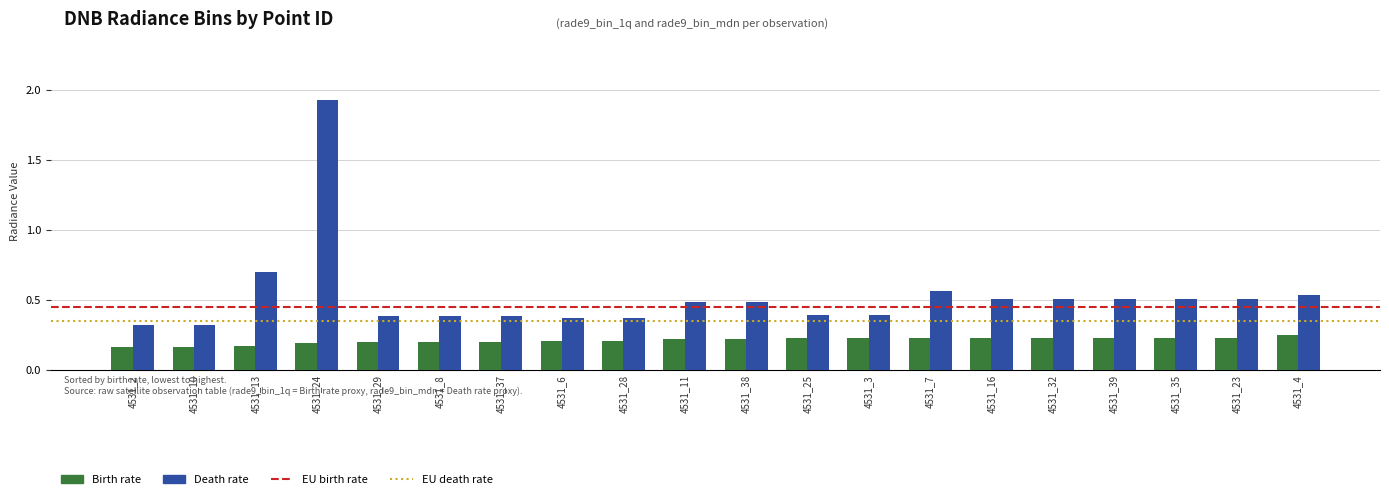

The Death rate series shows 0.2 at 4531_4. True or false?

False